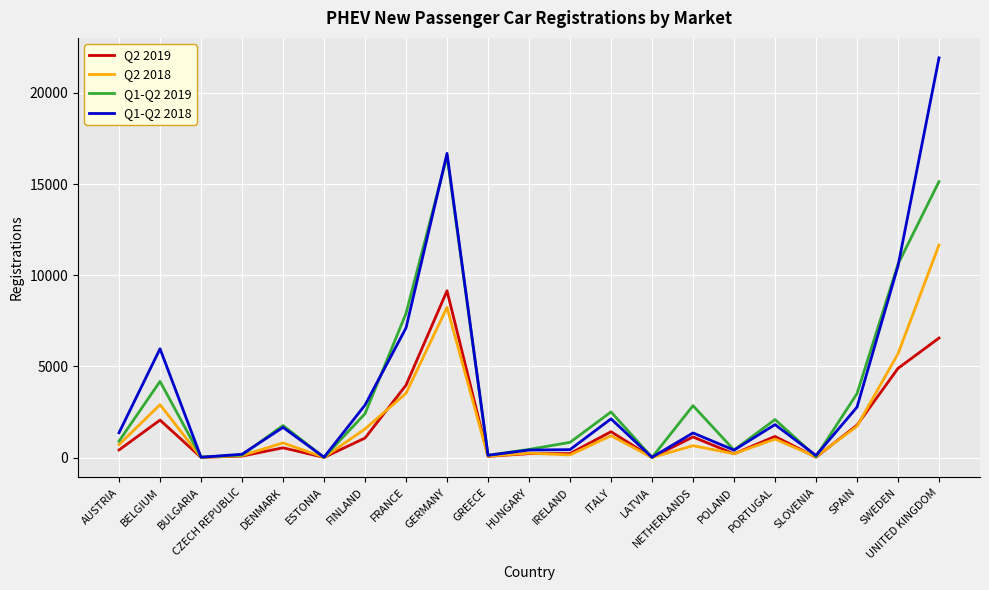

The value of Q2 2018 at GERMANY is 8236. True or false?

True